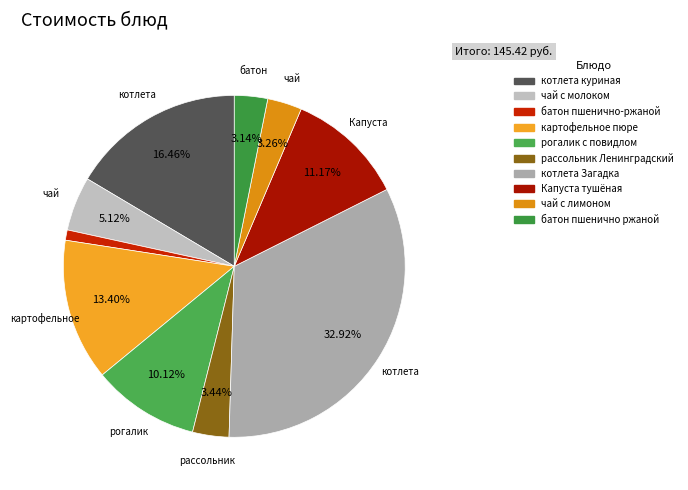

Does any single category account for the majority?

No